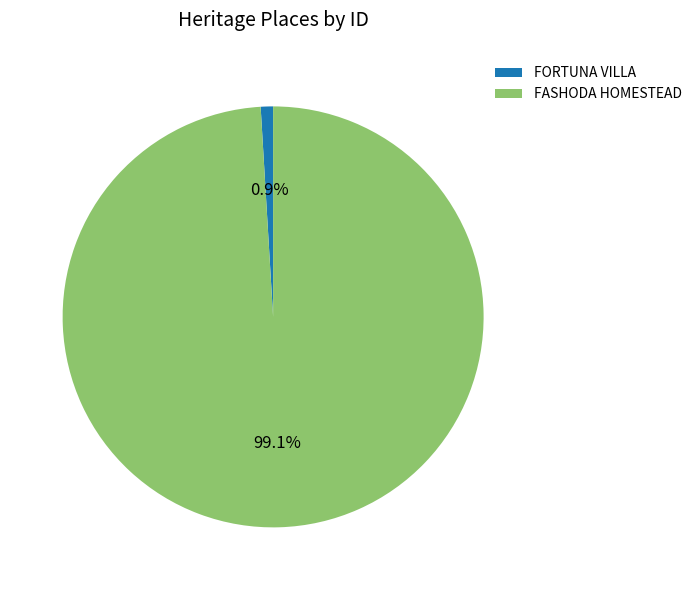

How many slices are in this pie chart?

2